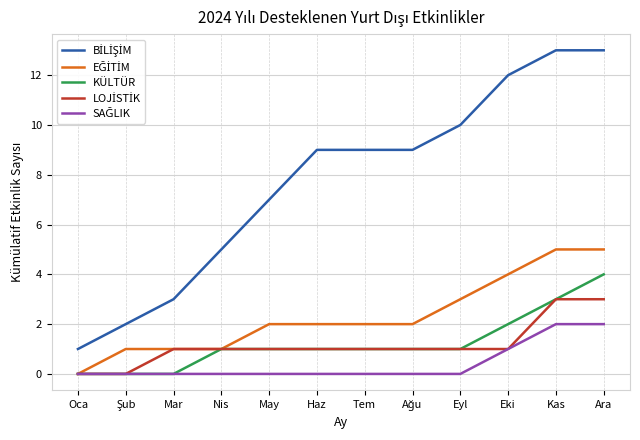

Is it true that KÜLTÜR equals 1 at Eki?

False